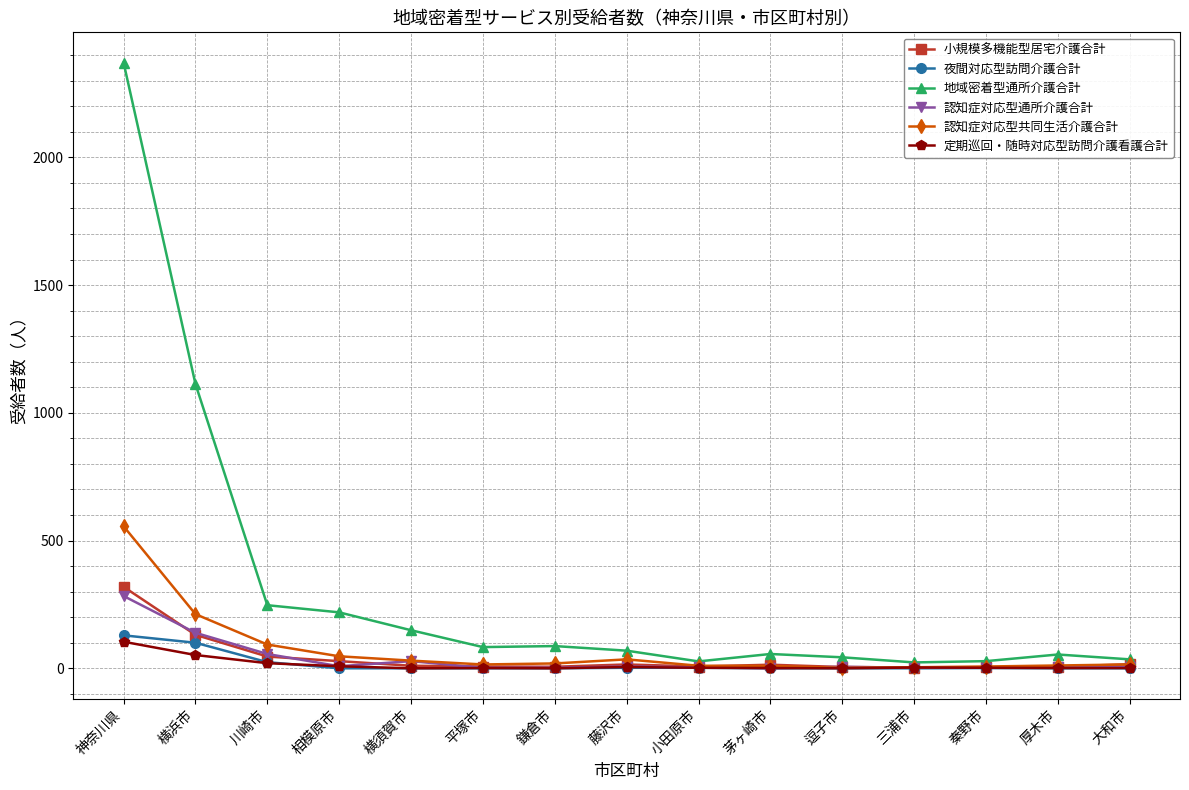

What is the label of the 7th point from the right?

小田原市